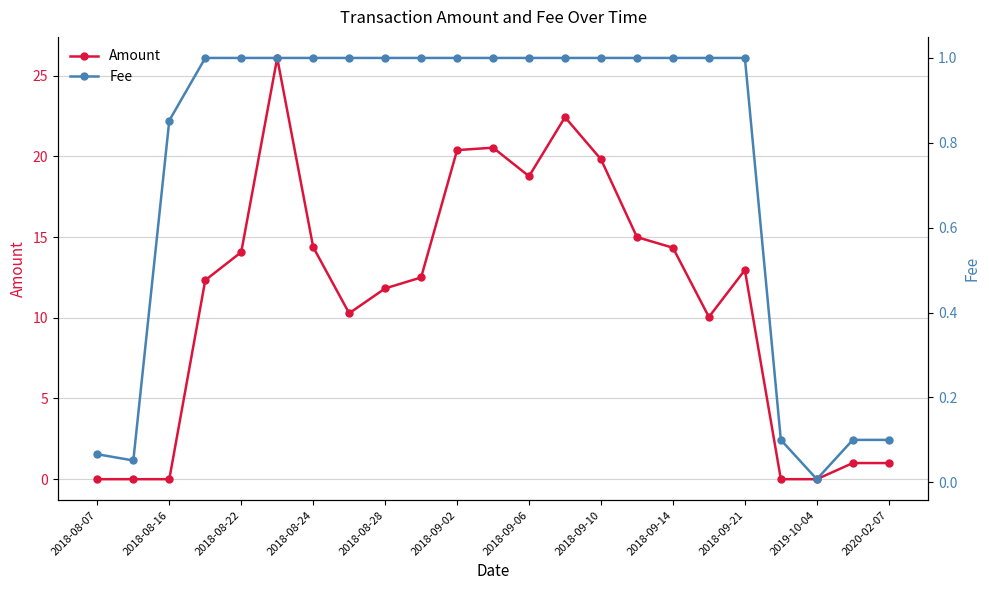

What is the highest value of the Amount series?

26.1